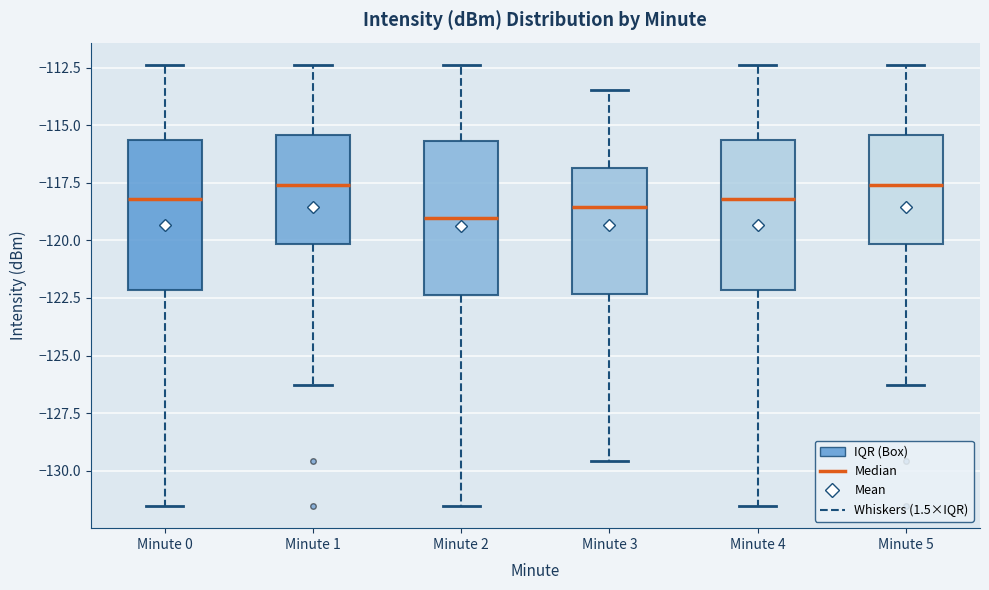

Reading left to right, transcribe this box plot: for each box, give where its median line is, the range the box spans, and where its two whiskers end, as read against the y-axis. The values are not printed on the chart, so give them approximately, as read against the axis.

Minute 0: median -118.0, box -122.0 to -115.5, whiskers -131.5 to -112.5
Minute 1: median -117.5, box -120.0 to -115.5, whiskers -126.5 to -112.5
Minute 2: median -119.0, box -122.5 to -115.5, whiskers -131.5 to -112.5
Minute 3: median -118.5, box -122.5 to -117.0, whiskers -129.5 to -113.5
Minute 4: median -118.0, box -122.0 to -115.5, whiskers -131.5 to -112.5
Minute 5: median -117.5, box -120.0 to -115.5, whiskers -126.5 to -112.5